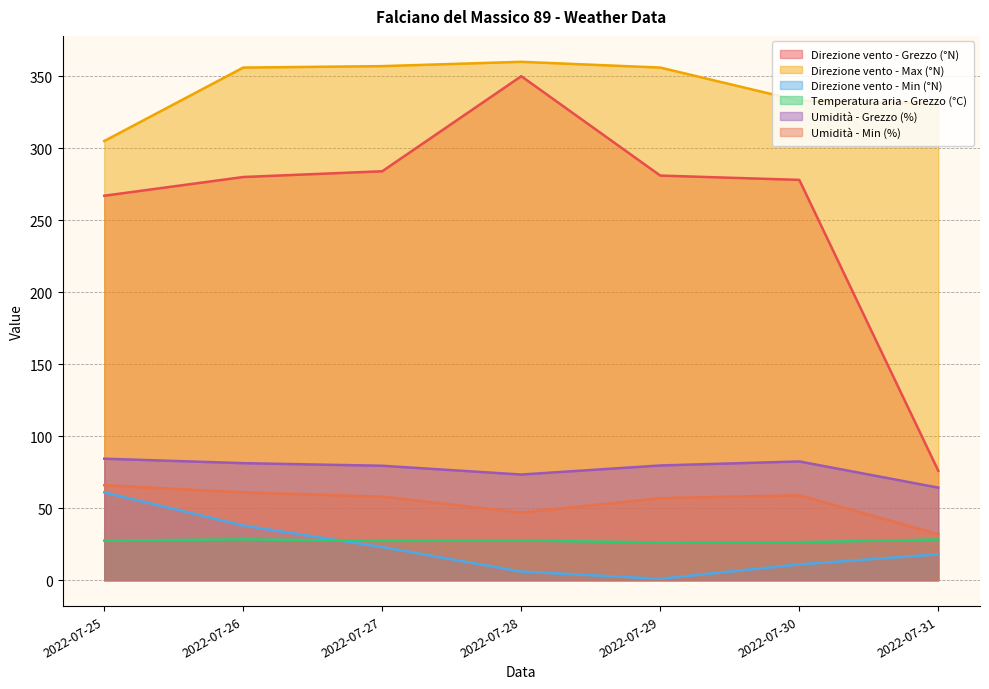

True or false: Temperatura aria - Grezzo (°C) and Umidità - Min (%) cross at least once.

False